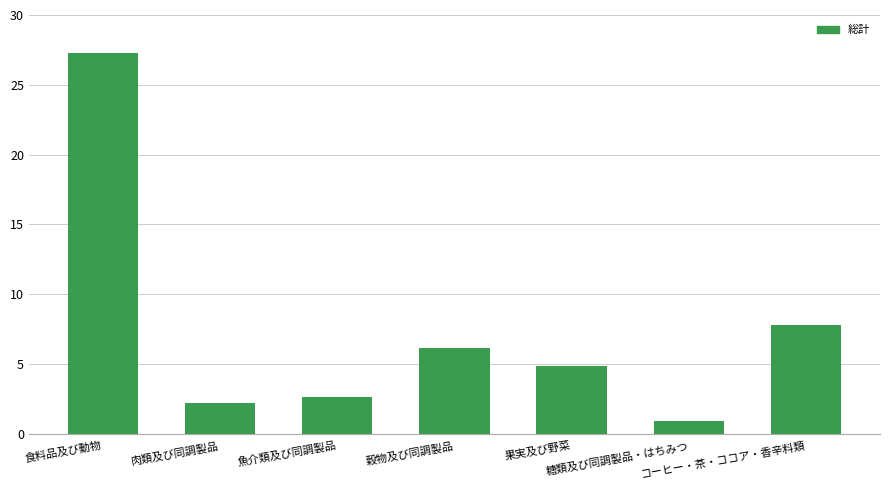

What is the label of the 3rd bar from the right?

果実及び野菜